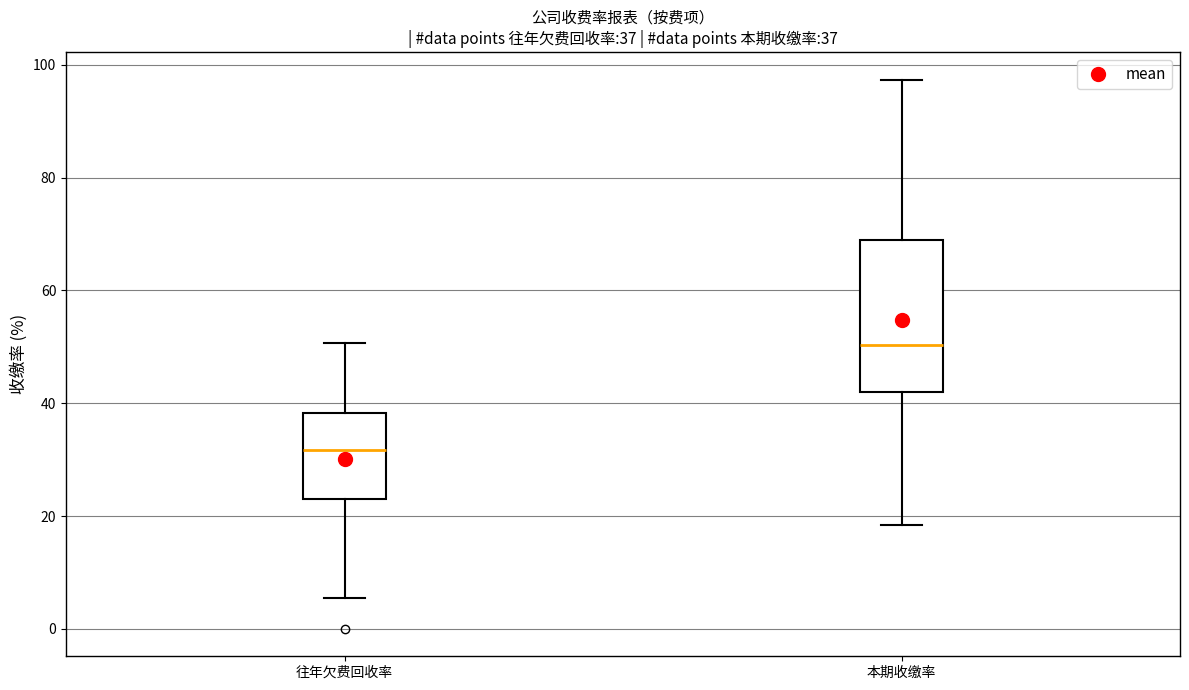

Which box has the lowest median line?

往年欠费回收率